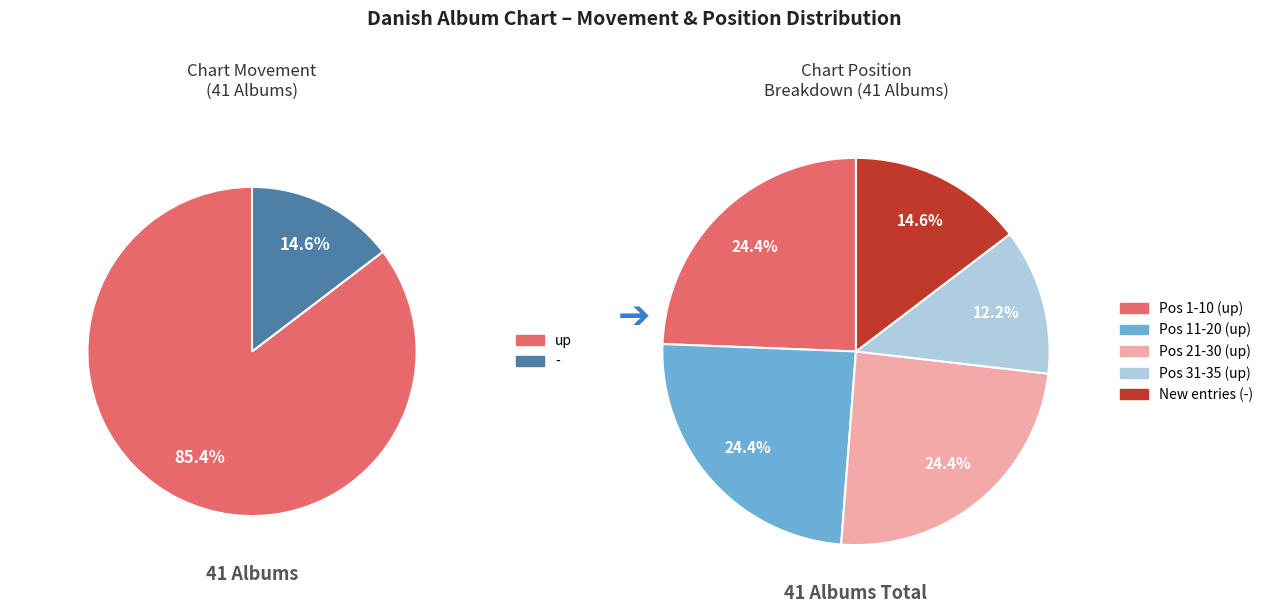

What is the majority slice?

up